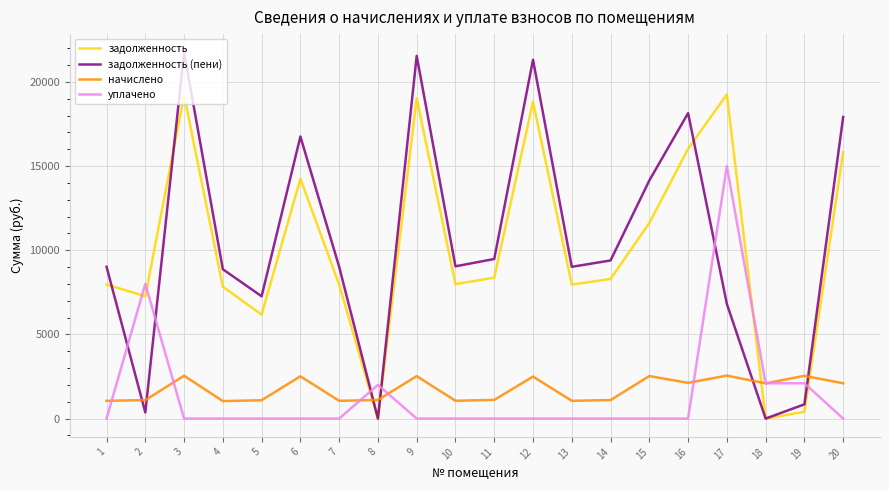

What is the difference between the highest and lowest values at 8?

2000.0